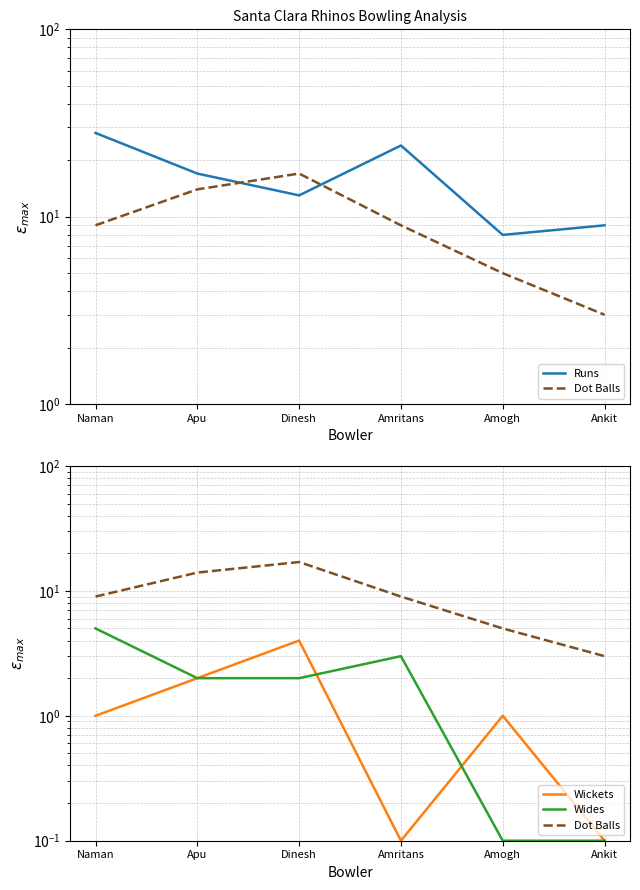

What is the label of the 4th point from the right?

Dinesh